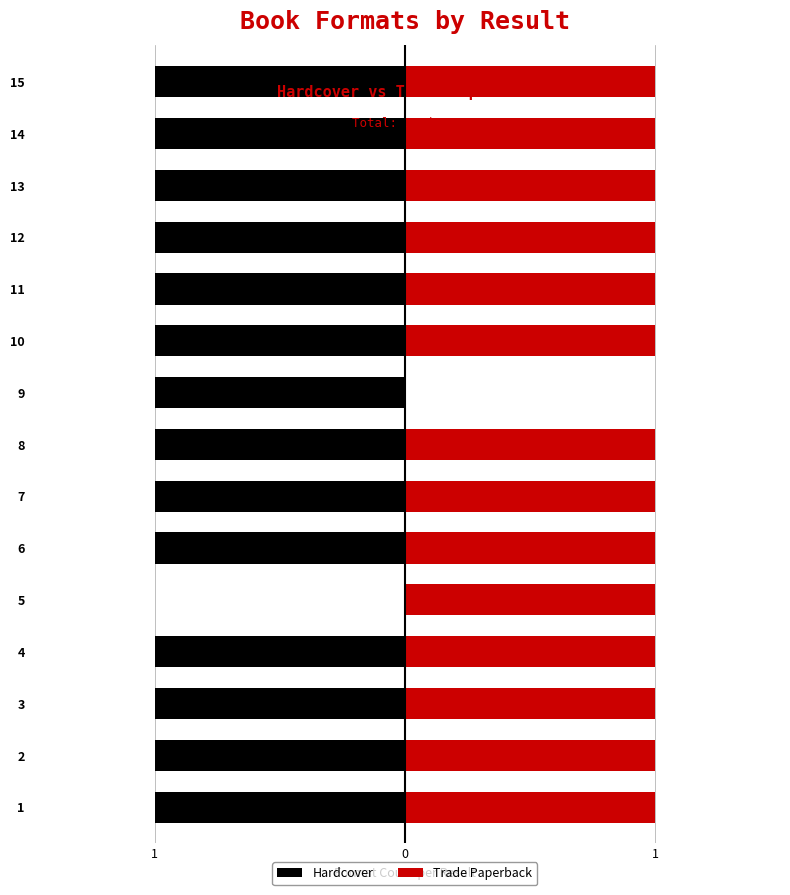

How many data points in Hardcover are above -1?

1